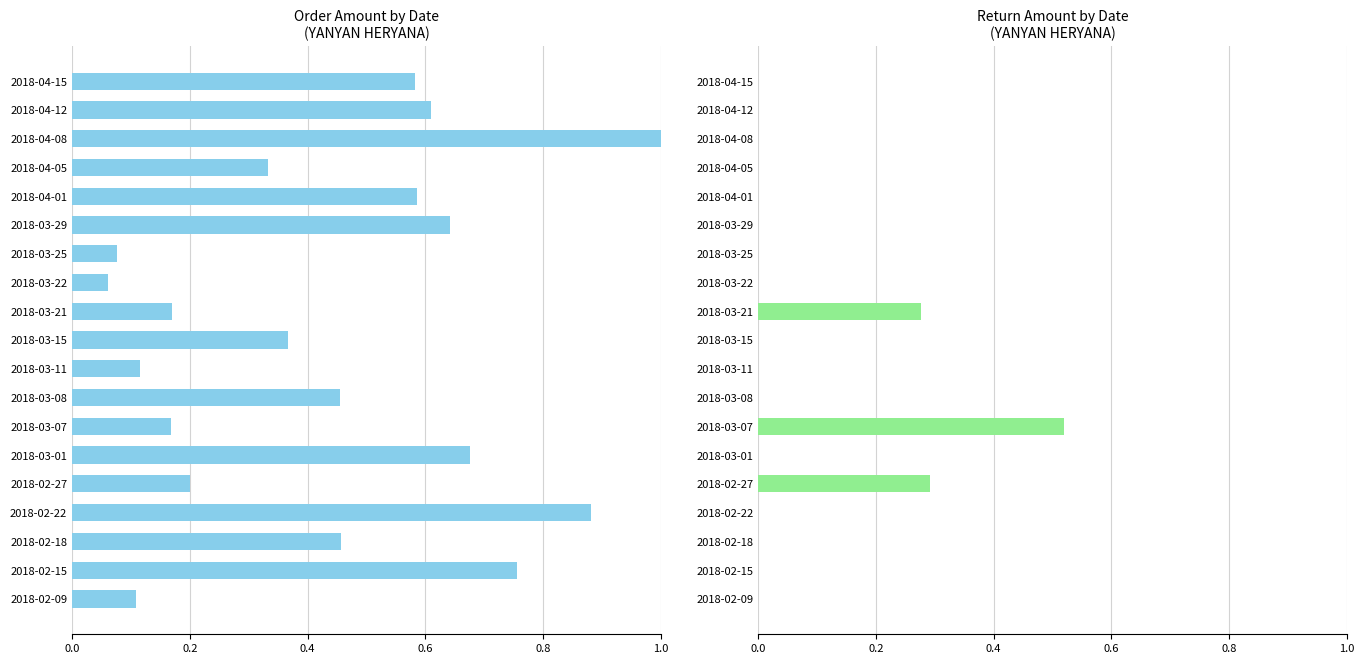

What is the sum of all JUMLAH (Orders) values?

8.2